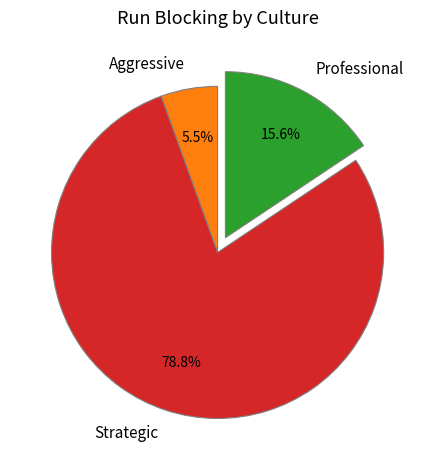

Between Professional and Strategic, which is larger?

Strategic